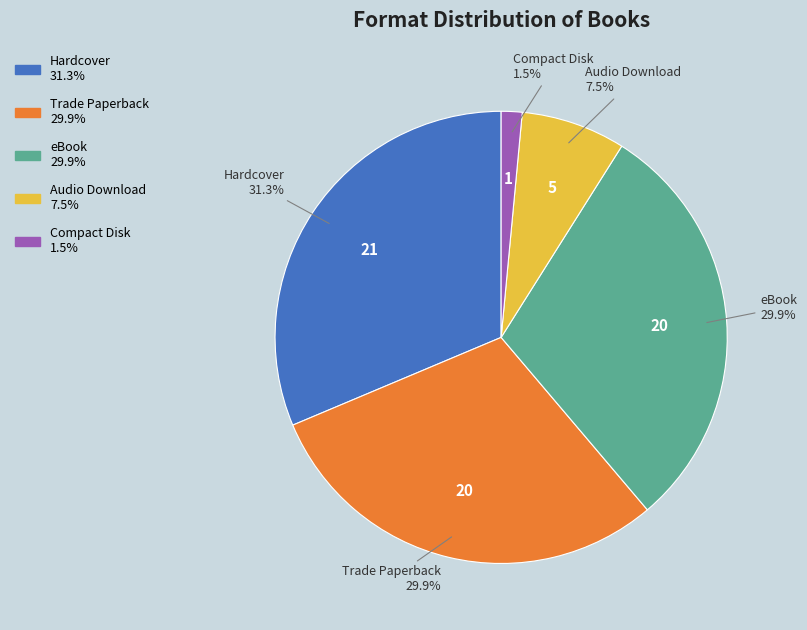

Does Compact Disk represent more than half of the total?

No